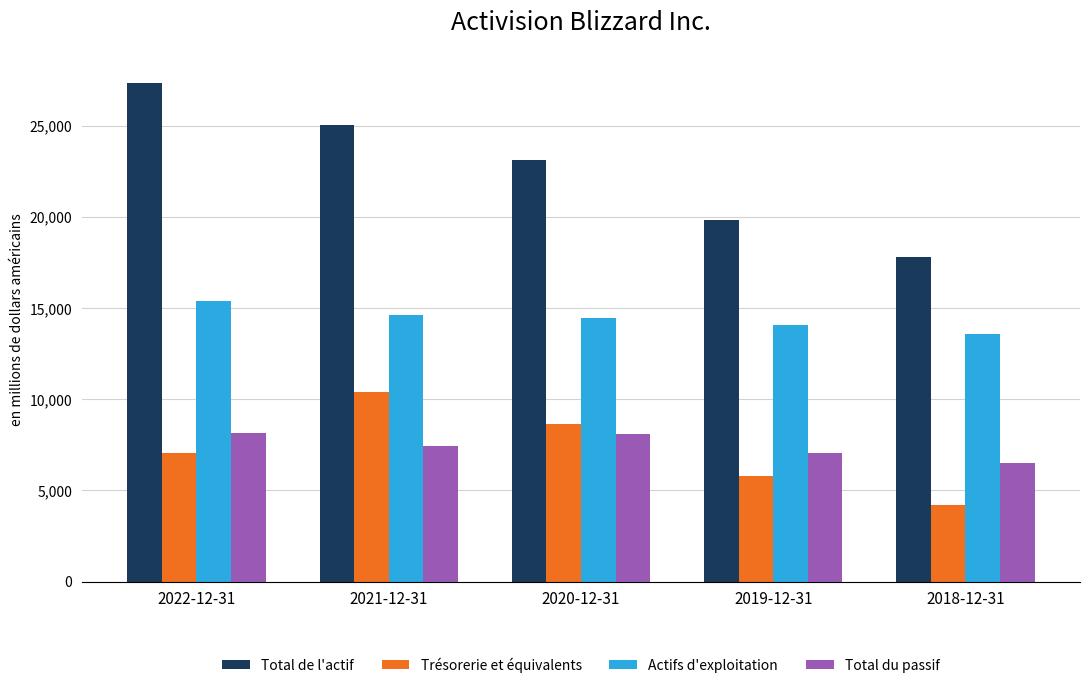

What is the lowest value of the Total du passif series?

6478